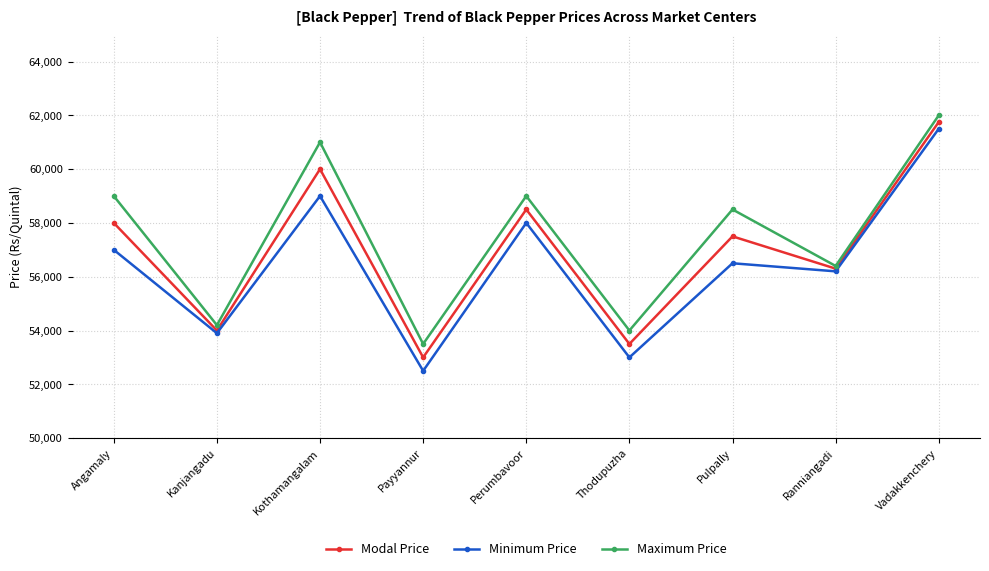

Reading left to right, extract all data points from this chart.

Modal Price: 58000	54000	60000	53000	58500	53500	57500	56300	61750
Minimum Price: 57000	53900	59000	52500	58000	53000	56500	56200	61500
Maximum Price: 59000	54200	61000	53500	59000	54000	58500	56400	62000